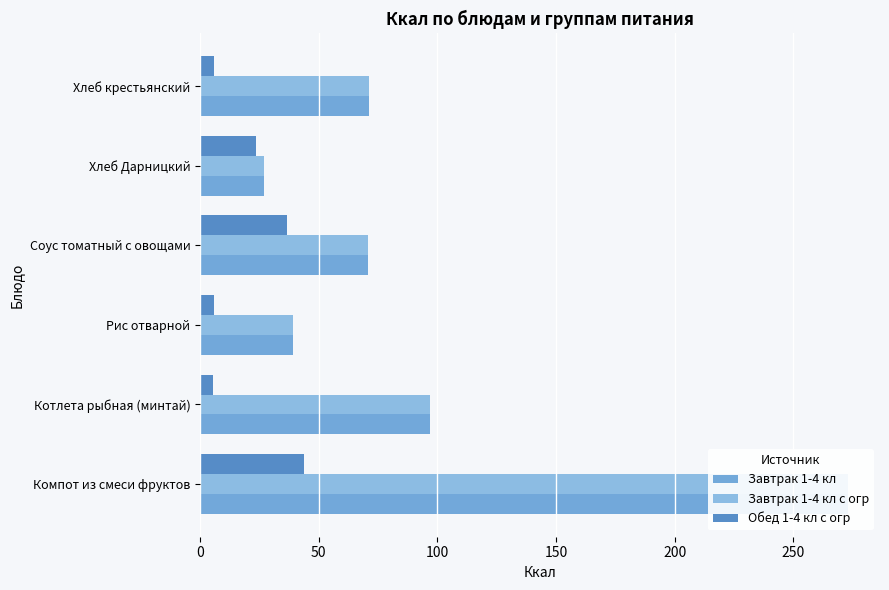

What are all the series names shown in the legend?

Завтрак 1-4 кл, Завтрак 1-4 кл с огр, Обед 1-4 кл с огр